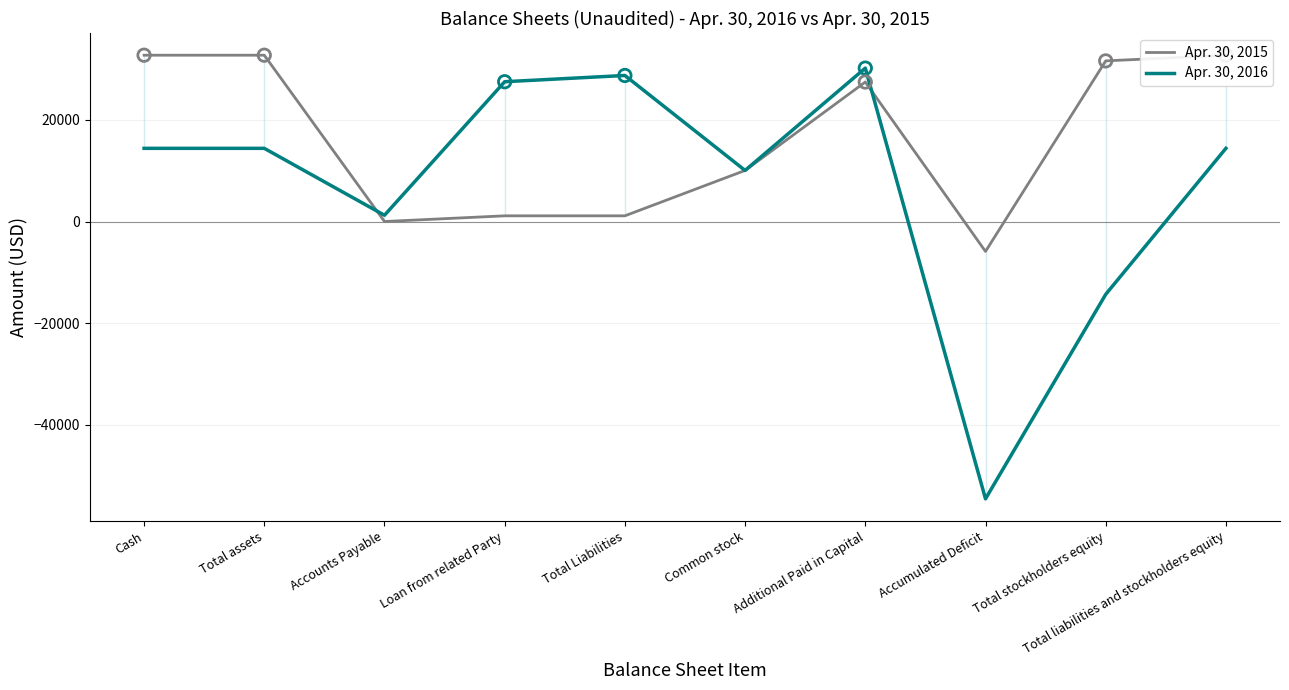

At which category is the sum across all series the highest?

Additional Paid in Capital